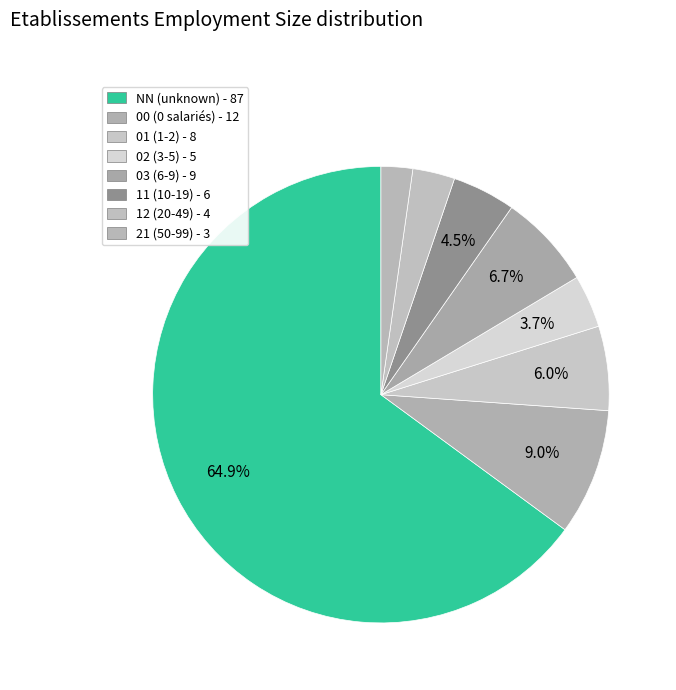

Combined, what portion of the pie is 01 and 02?

9.7%